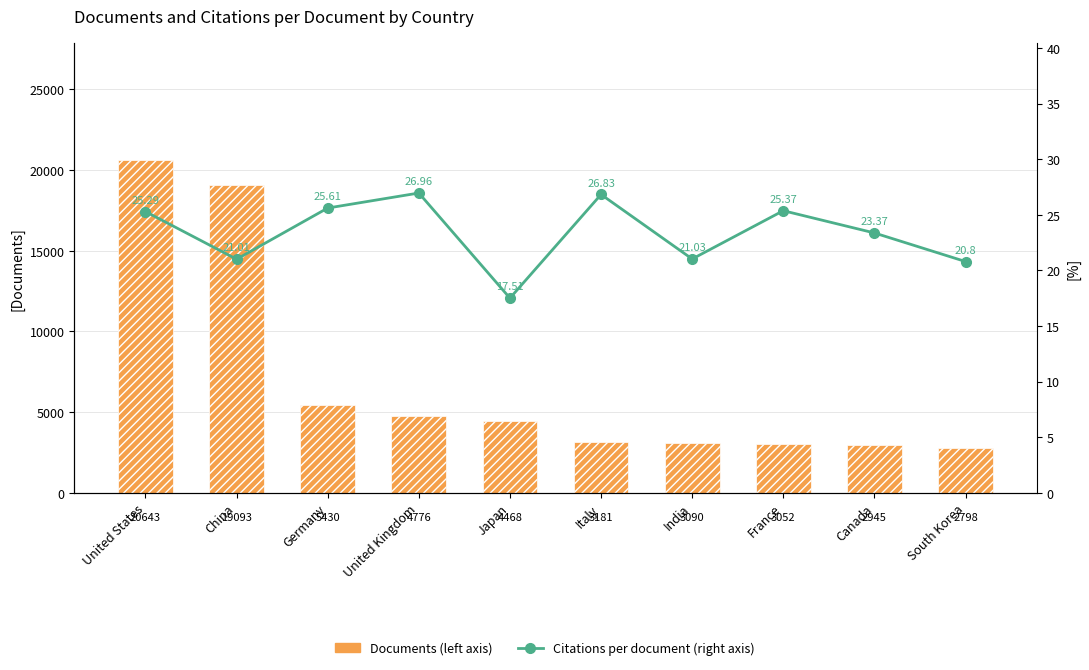

What is the difference between the maximum and second lowest values in the Citations per document (right axis) series?

6.2